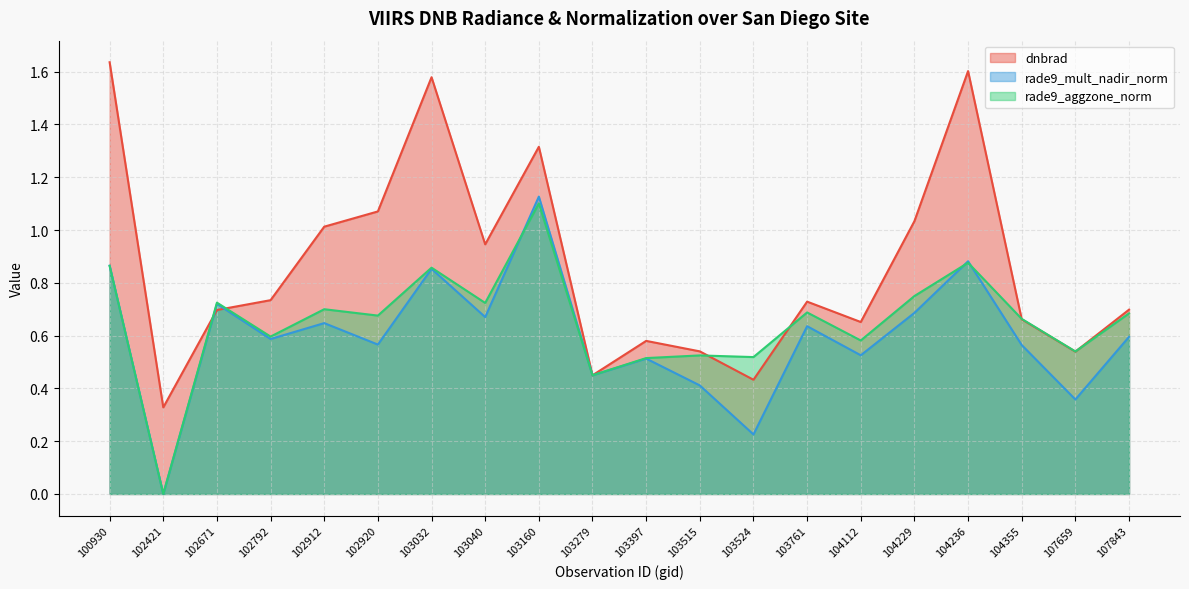

Reading right to left, list all the values displayed in this chart.

dnbrad: 0.7	0.5	0.7	1.6	1.0	0.7	0.7	0.4	0.5	0.6	0.4	1.3	0.9	1.6	1.1	1.0	0.7	0.7	0.3	1.6
rade9_mult_nadir_norm: 0.6	0.4	0.6	0.9	0.7	0.5	0.6	0.2	0.4	0.5	0.4	1.1	0.7	0.9	0.6	0.6	0.6	0.7	0.0	0.9
rade9_aggzone_norm: 0.7	0.5	0.7	0.9	0.8	0.6	0.7	0.5	0.5	0.5	0.4	1.1	0.7	0.9	0.7	0.7	0.6	0.7	0.0	0.9